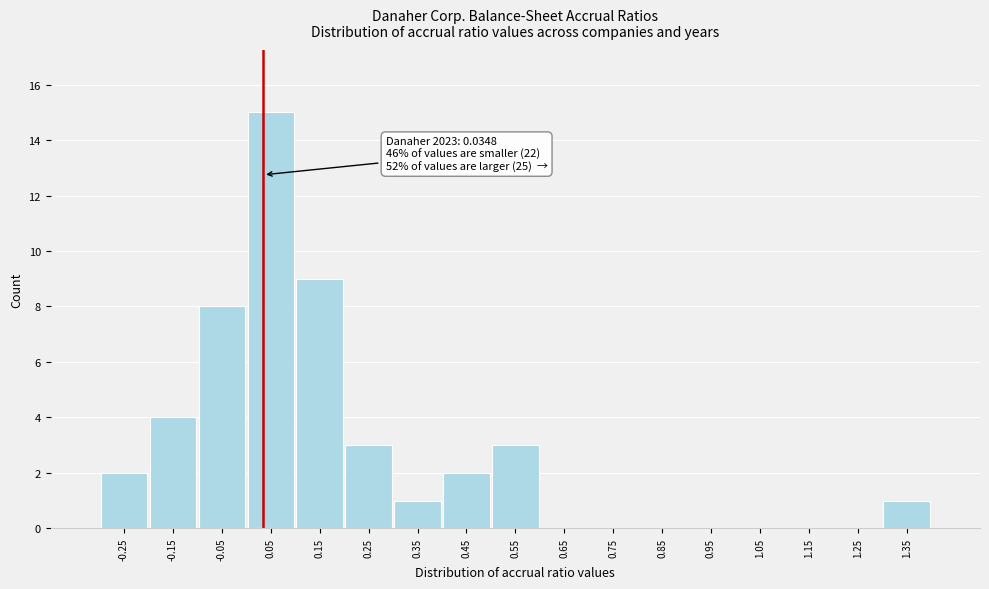

Over which range of the x-axis is the bar tallest?

0.0 to 0.1